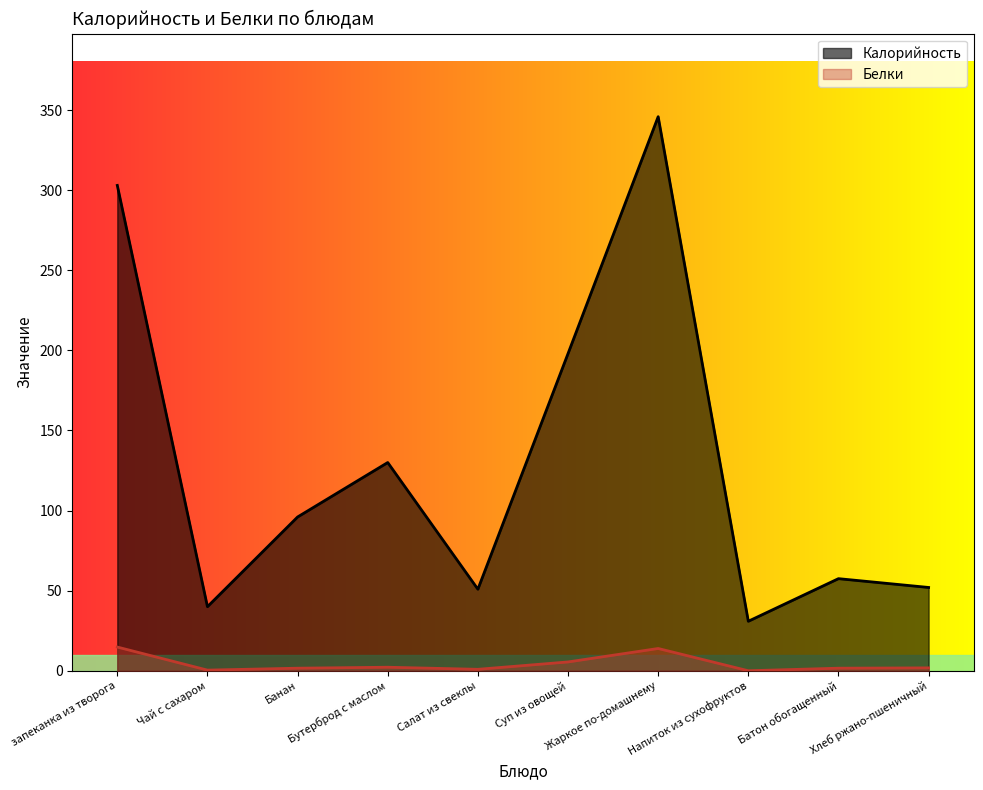

What is the sum of the Калорийность values at Напиток из сухофруктов and запеканка из творога?

333.9